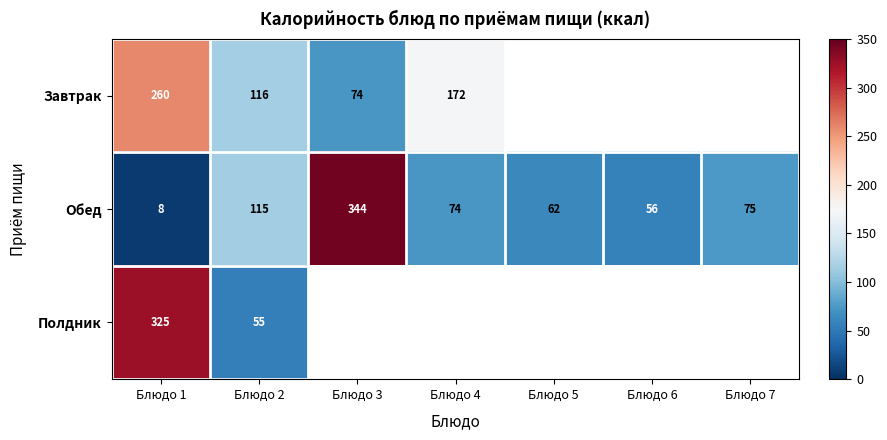

What is the difference between the Обед values at Блюдо 6 and Блюдо 7?

19